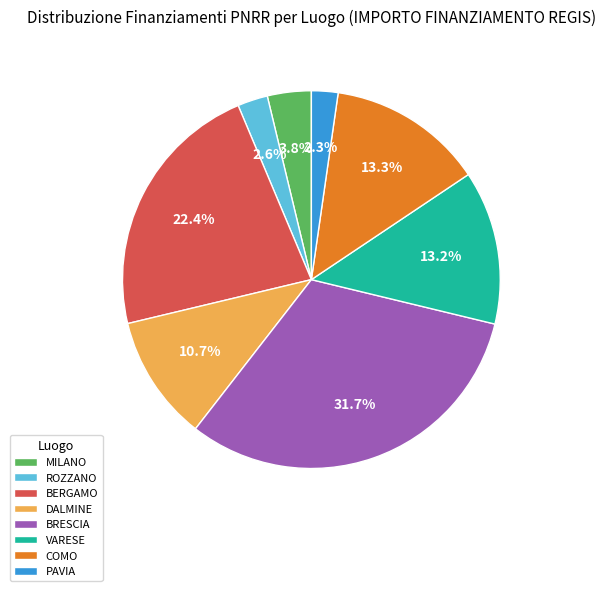

Which category has the biggest portion of the pie?

BRESCIA